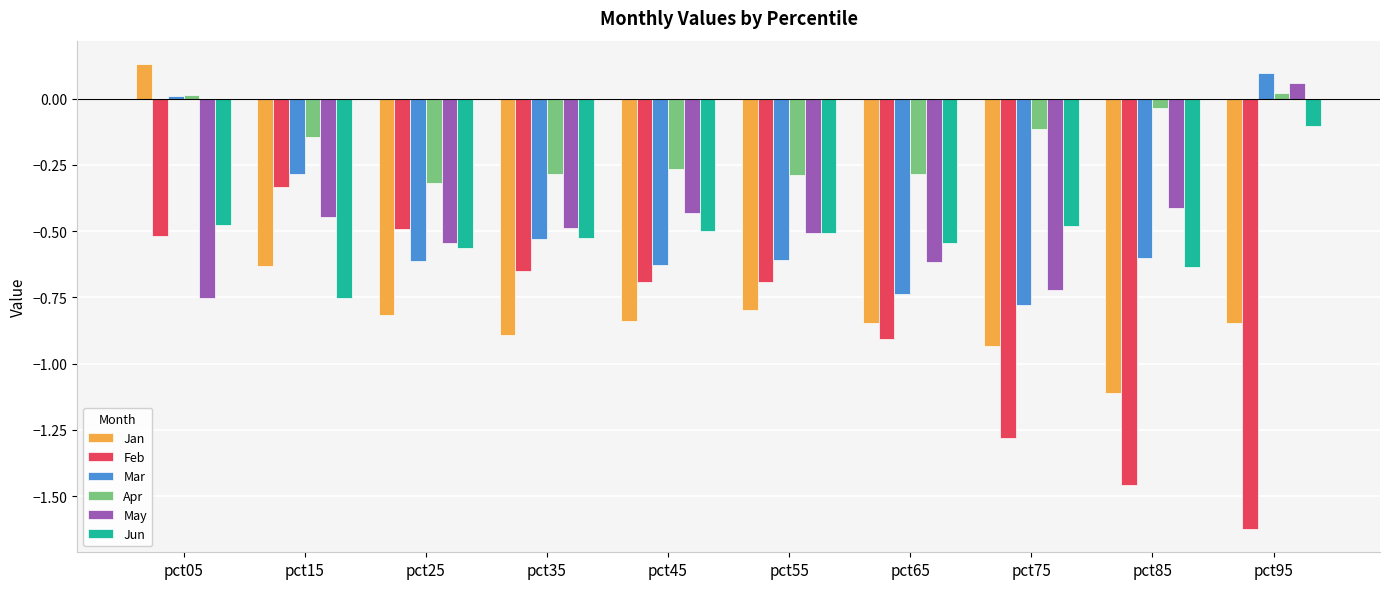

Which series has the largest total across all categories?

Apr